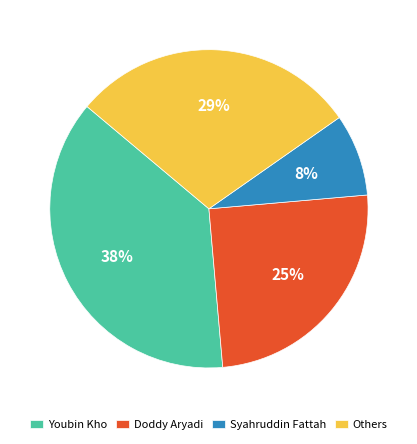

To the nearest percent, what portion does Doddy Aryadi represent?

25%